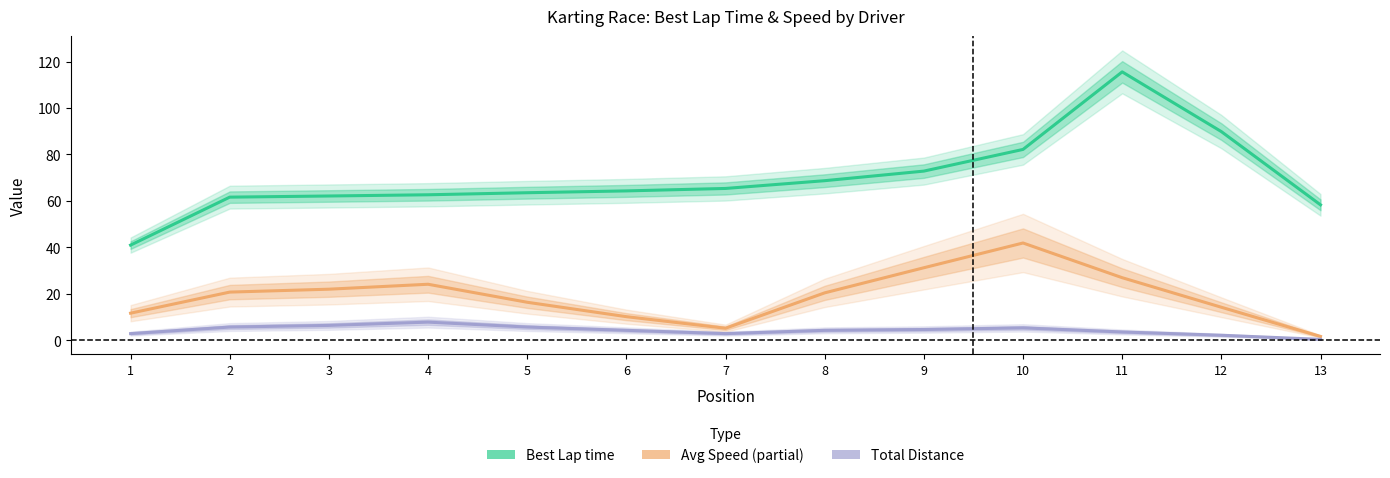

The value of Average Speed (Partial Data) at 3 is 32.2. True or false?

False